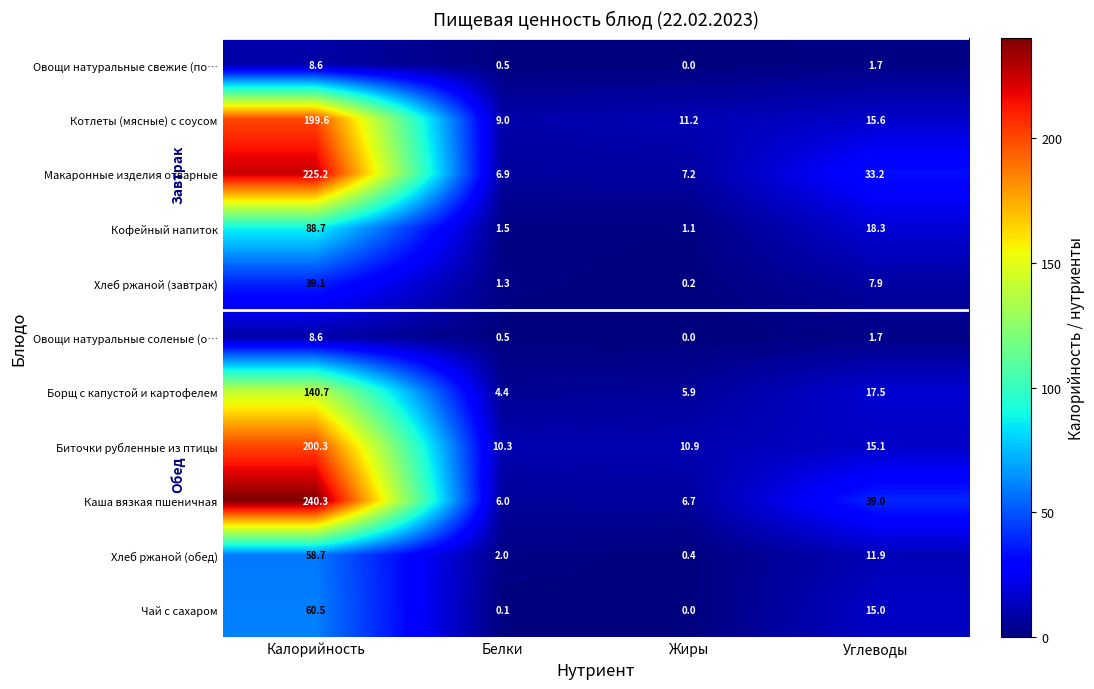

List the labels in order of Котлеты (мясные) с соусом value, smallest first.

Белки, Жиры, Углеводы, Калорийность